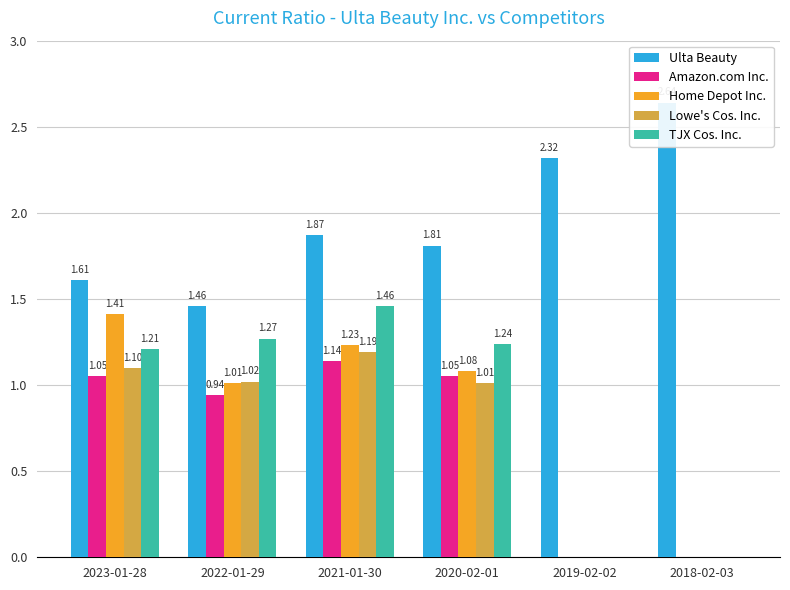

How many data points does each series have?

6